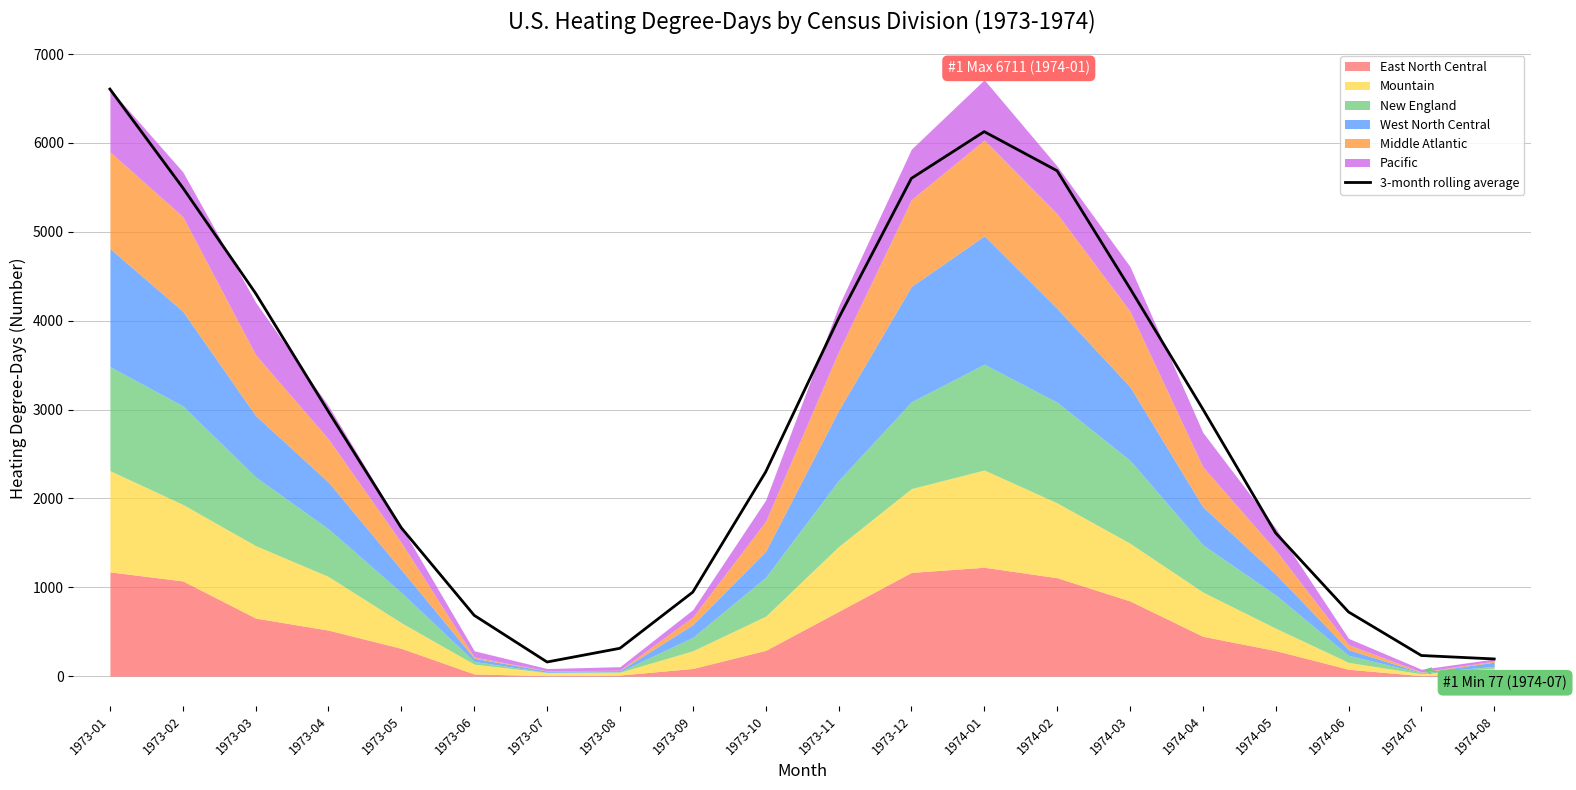

What value does the data have at 1974-03?

4364.3